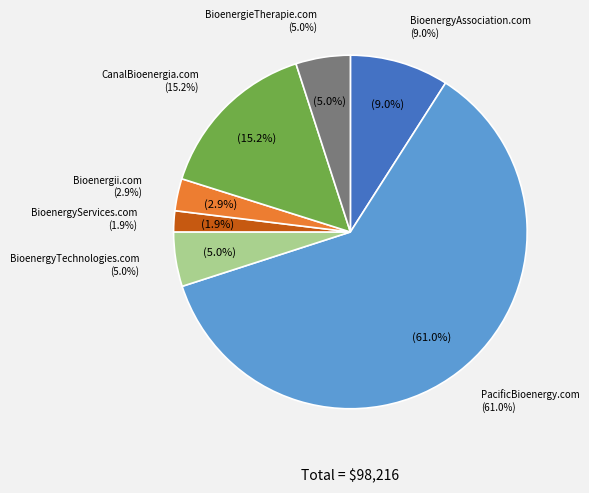

What is the smallest slice in the pie chart?

BioenergyServices.com